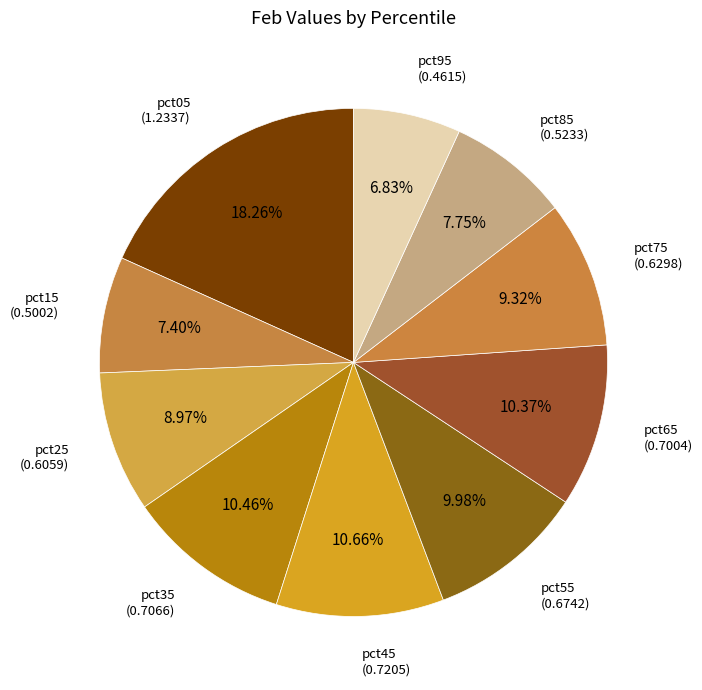

Is the sum of pct45 and pct35 greater than half?

No